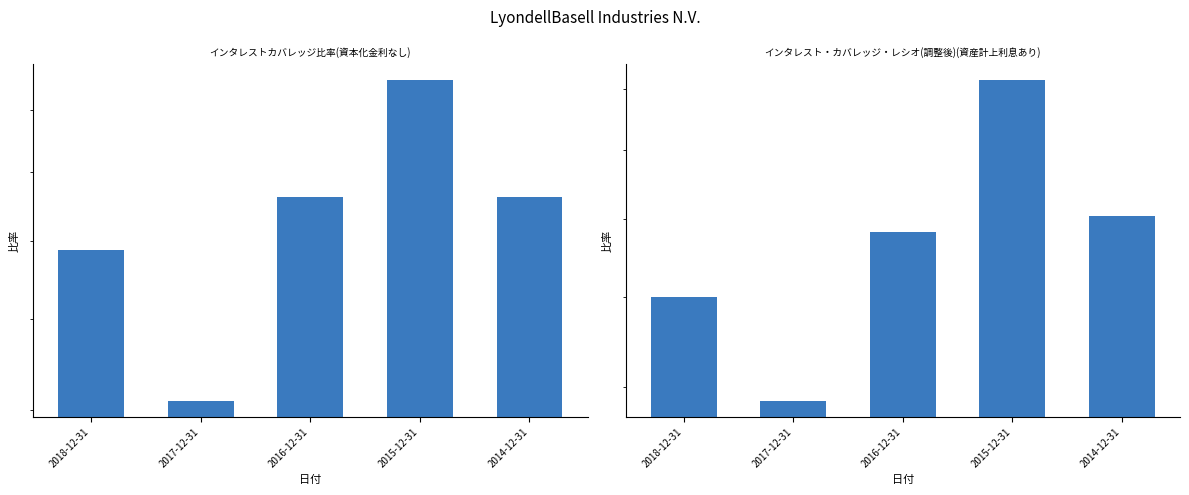

What position from the left is 2017-12-31?

2